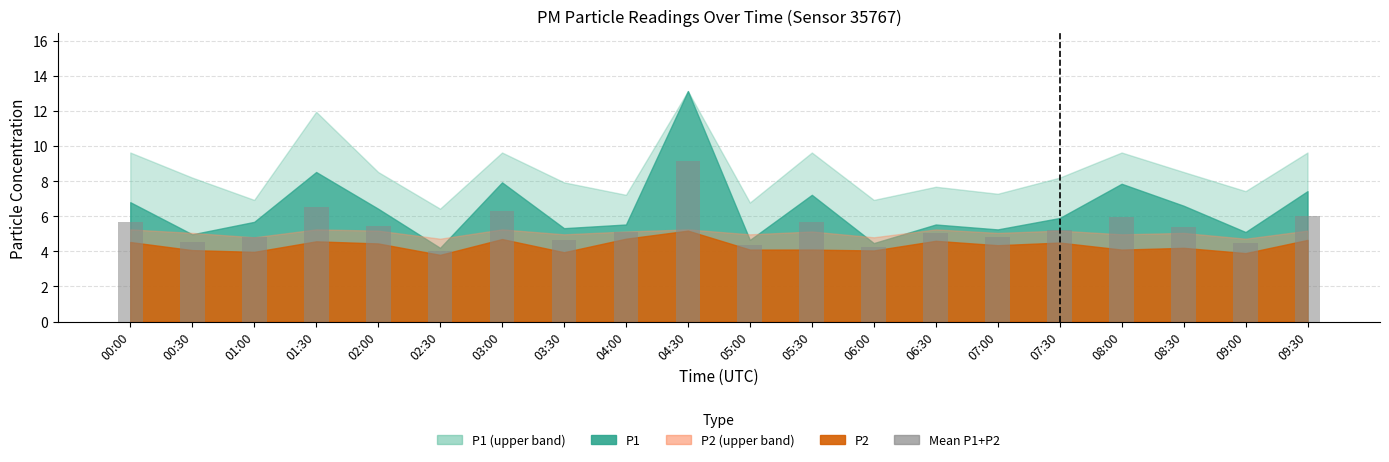

True or false: the data shows 1.6 at 08:00.

False